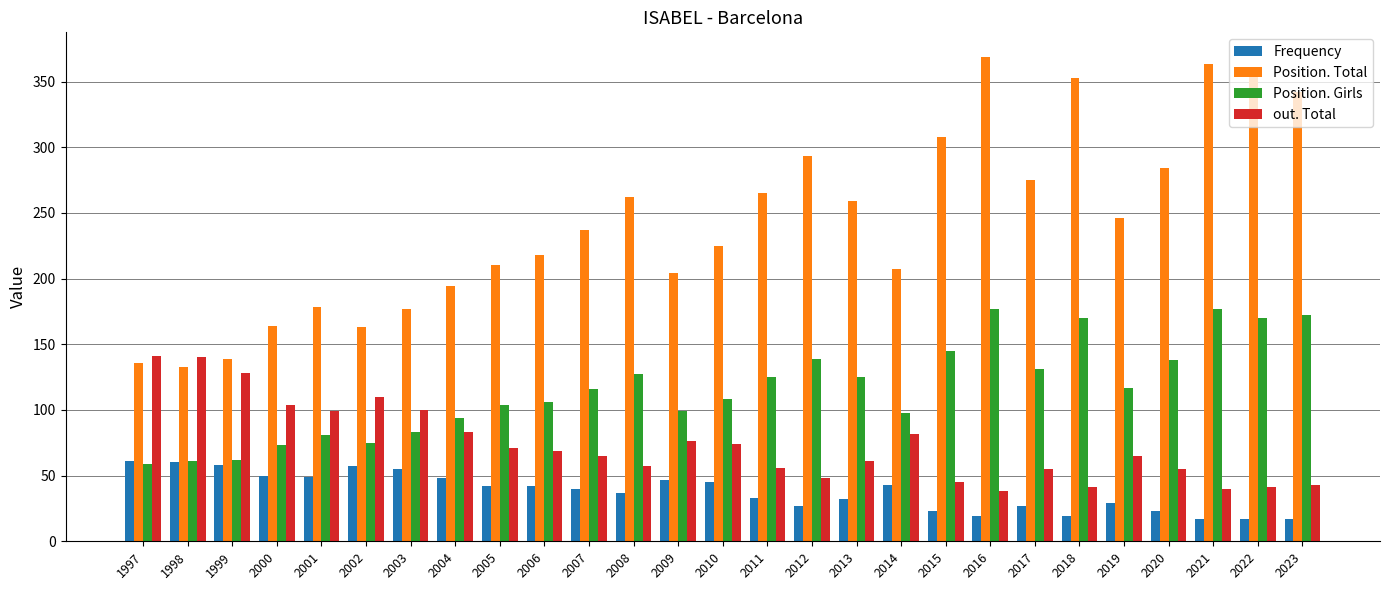

What is the greatest value displayed?

369